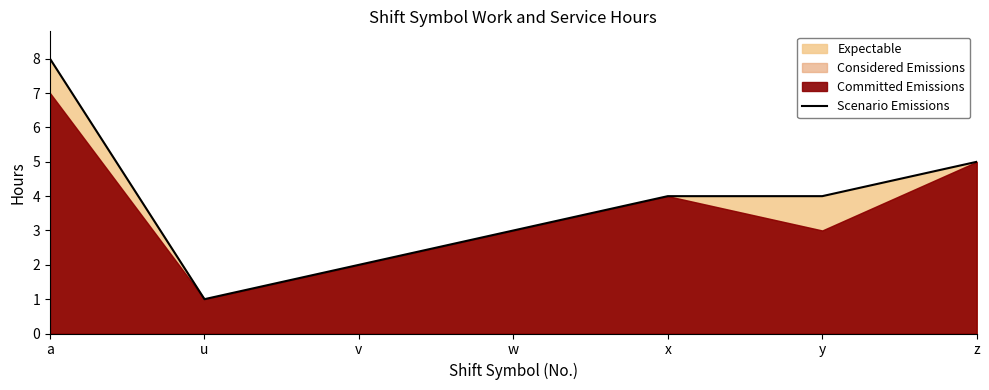

List the labels in order of value, largest first.

a, z, x, y, w, v, u